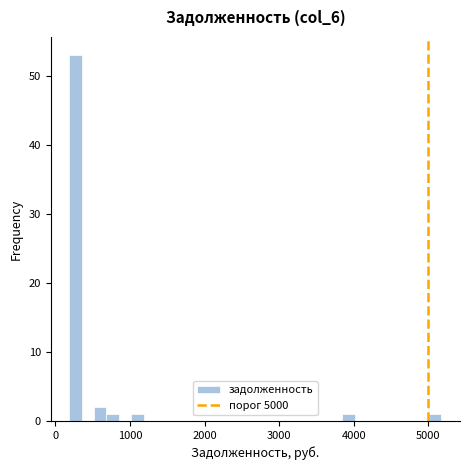

Around what value on the x-axis is the tallest bar? Give the approximate position of its centre, as read against the axis.

300